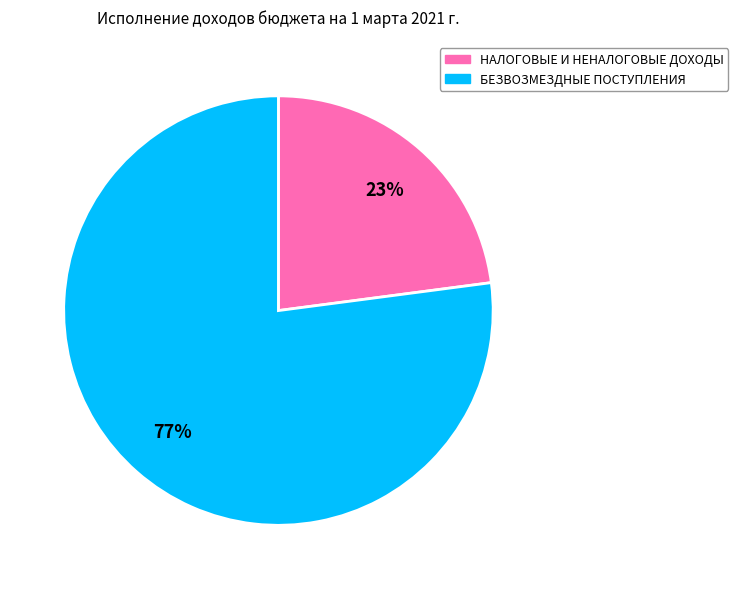

Between НАЛОГОВЫЕ И НЕНАЛОГОВЫЕ ДОХОДЫ and БЕЗВОЗМЕЗДНЫЕ ПОСТУПЛЕНИЯ, which is larger?

БЕЗВОЗМЕЗДНЫЕ ПОСТУПЛЕНИЯ